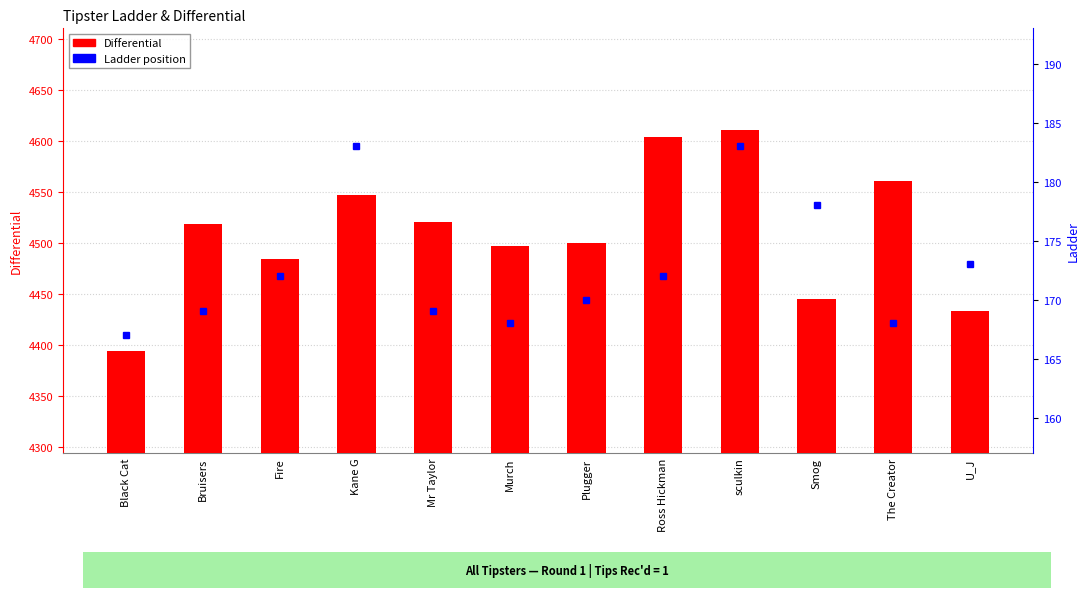

What is the difference between the second highest and second lowest values in the Ladder series?

15